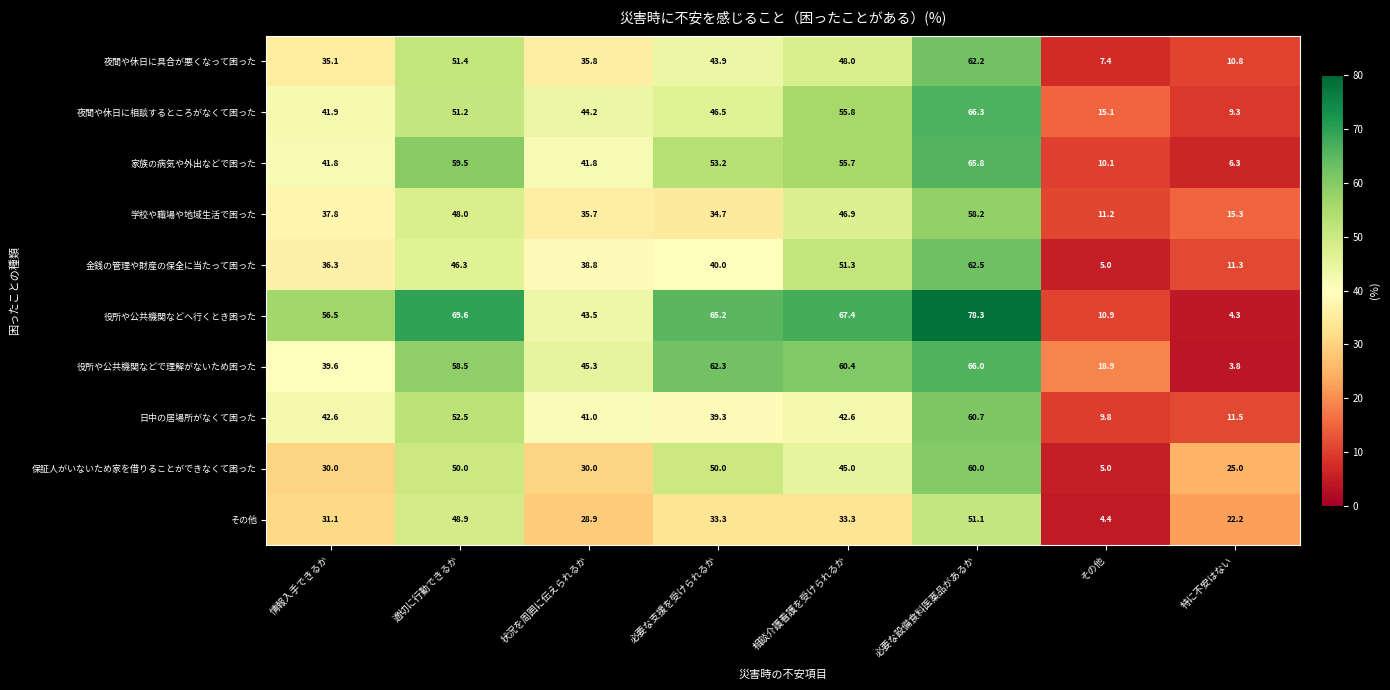

Which series has the widest spread of values?

役所や公共機関などへ行くとき困った